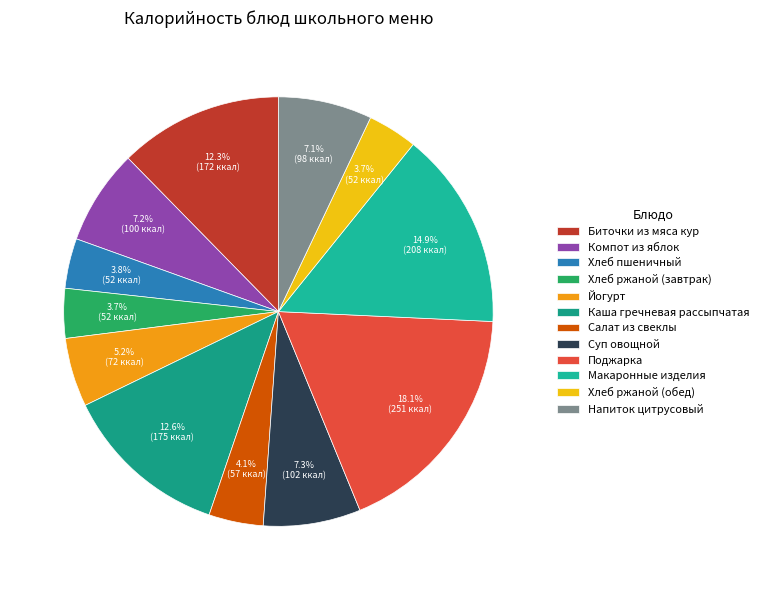

To the nearest percent, what is the combined percentage of Хлеб ржаной (обед) and Йогурт?

9%